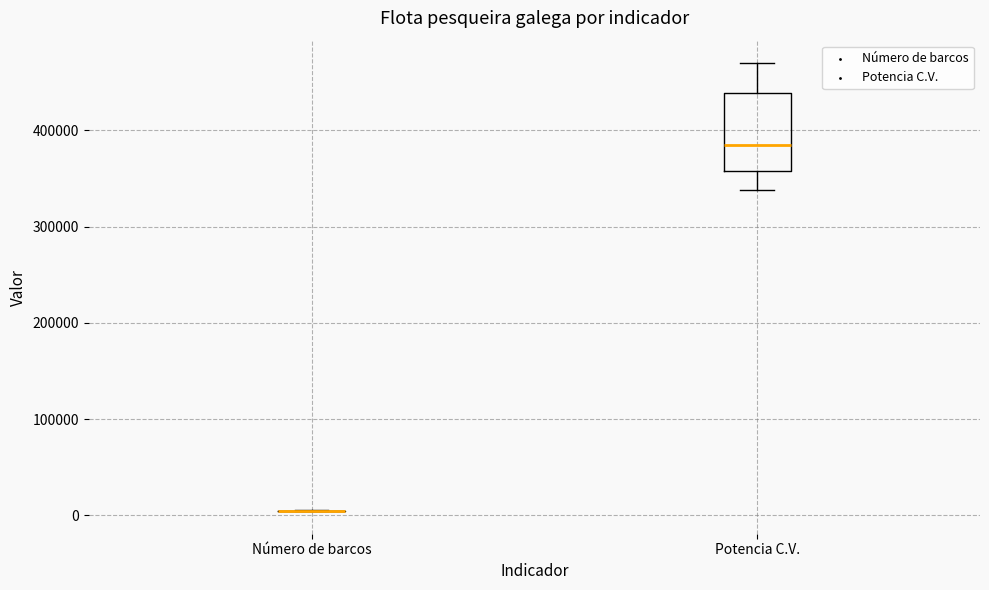

Reading left to right, transcribe this box plot: for each box, give where its median line is, the range the box spans, and where its two whiskers end, as read against the y-axis. The values are not printed on the chart, so give them approximately, as read against the axis.

Número de barcos: box collapsed to a line at 0, whiskers 0 to 10000
Potencia C.V.: median 380000, box 360000 to 440000, whiskers 340000 to 470000